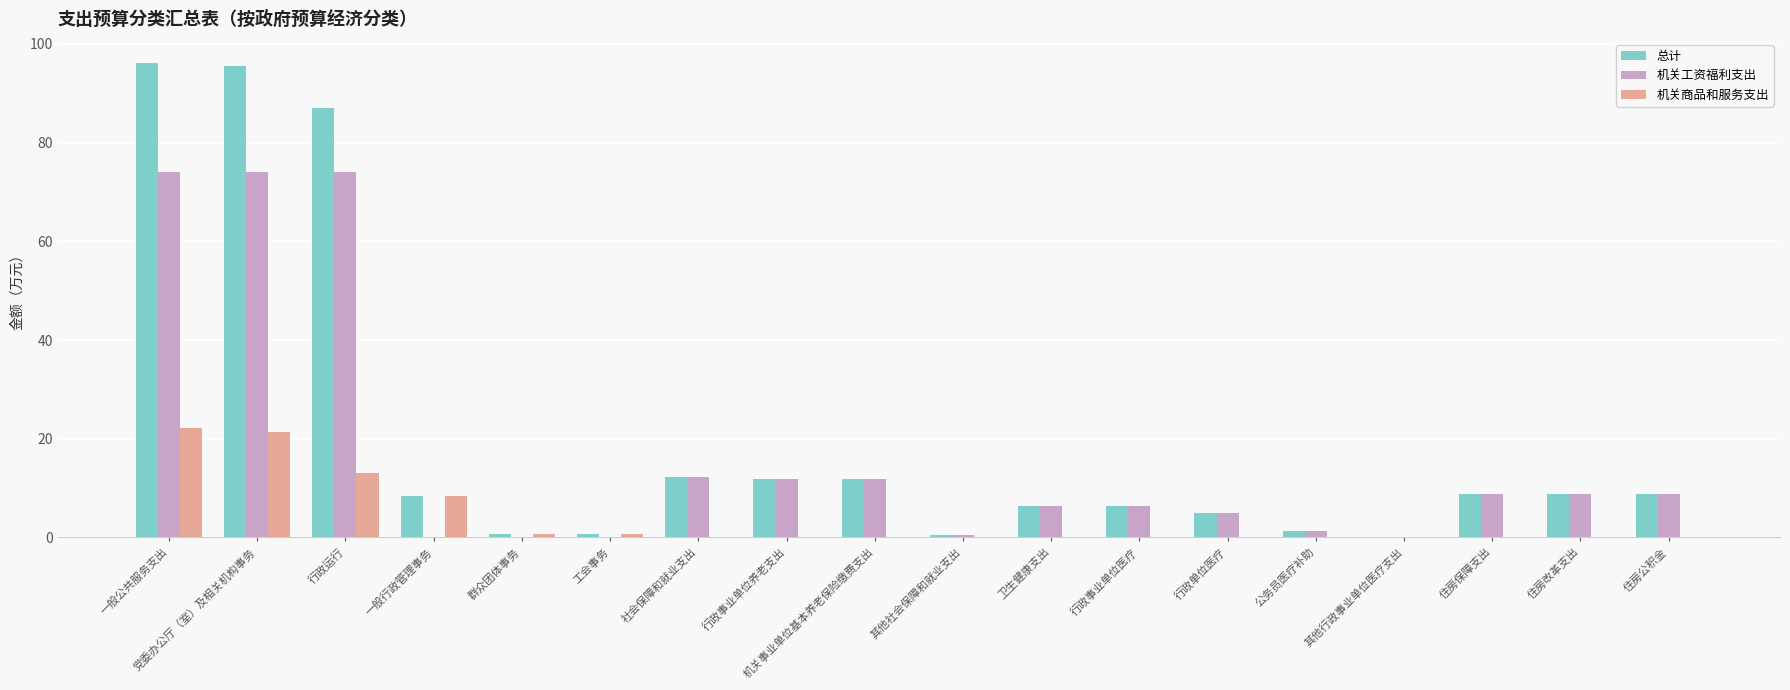

Is the value of 机关工资福利支出 at 卫生健康支出 greater than the value of 总计 at 住房公积金?

No